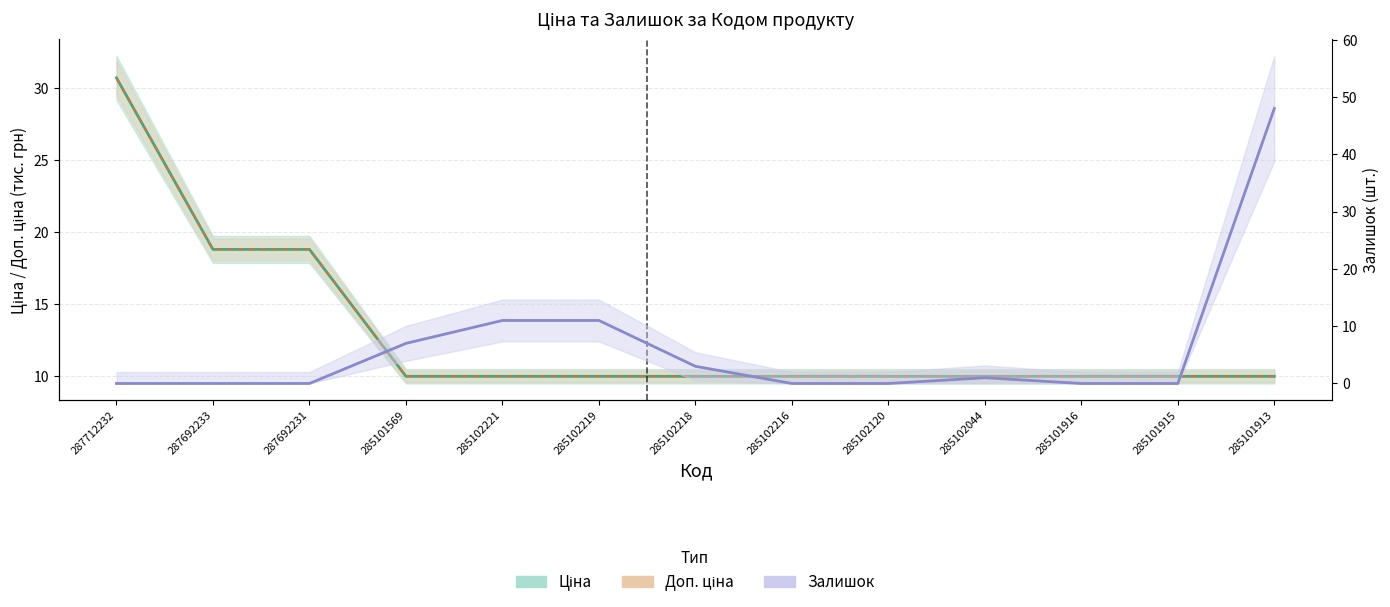

Does the chart have visible grid lines?

Yes